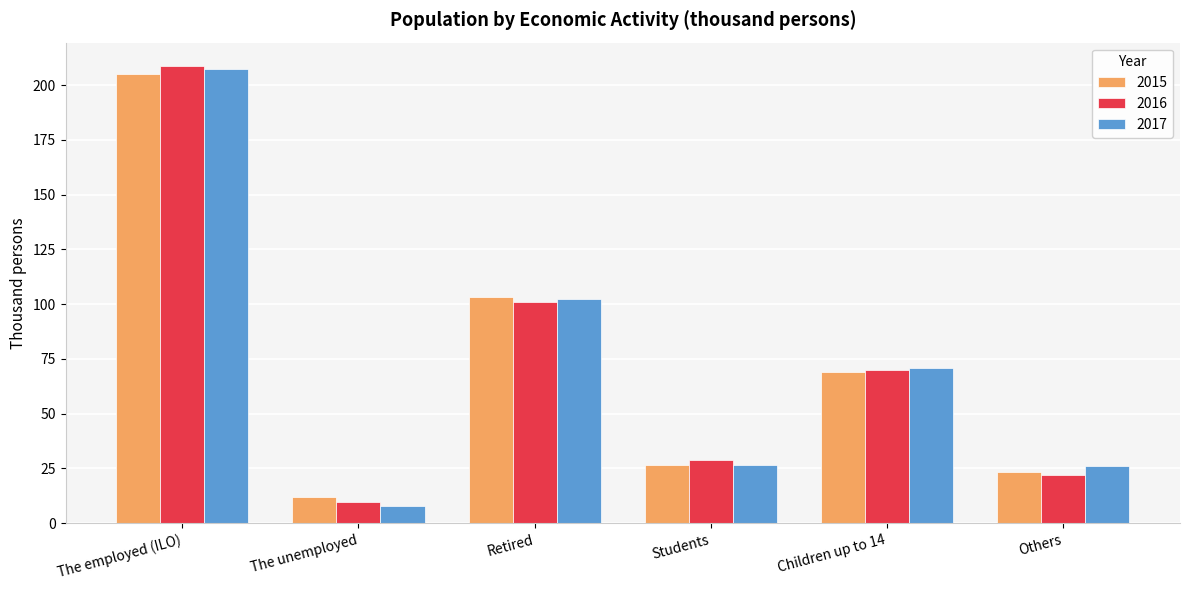

At which label does 2015 first exceed 68?

The employed (ILO)